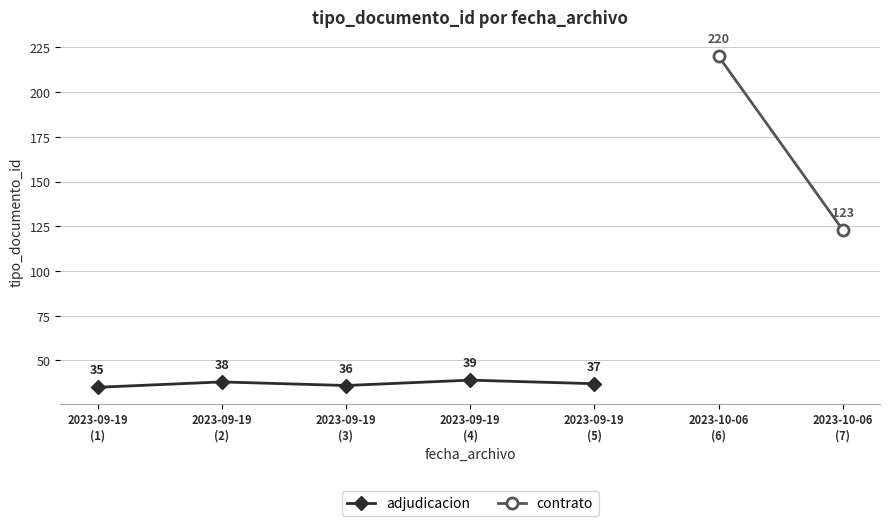

How many data points are above 37?

2